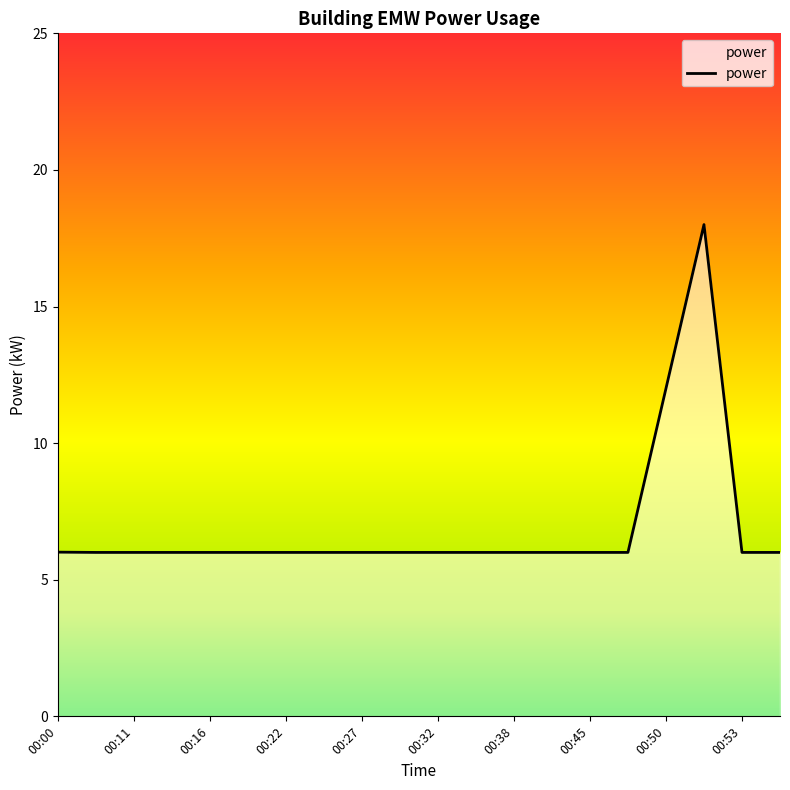

How many lines are shown in the chart?

1